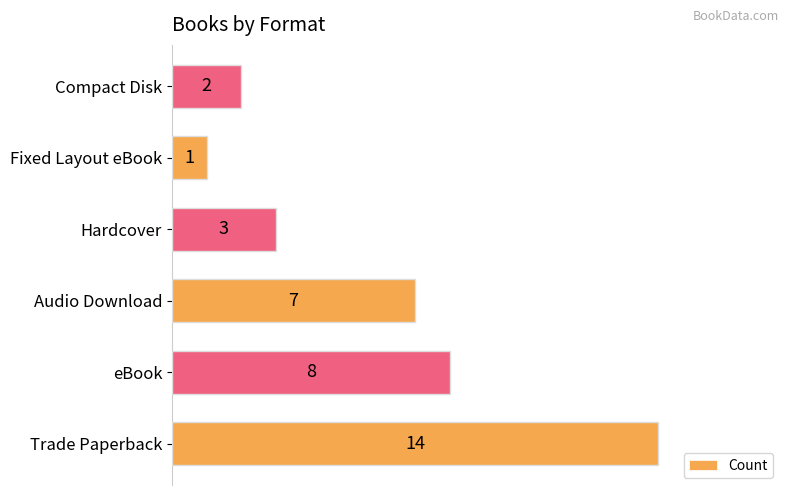

The value at Hardcover is 3. True or false?

True